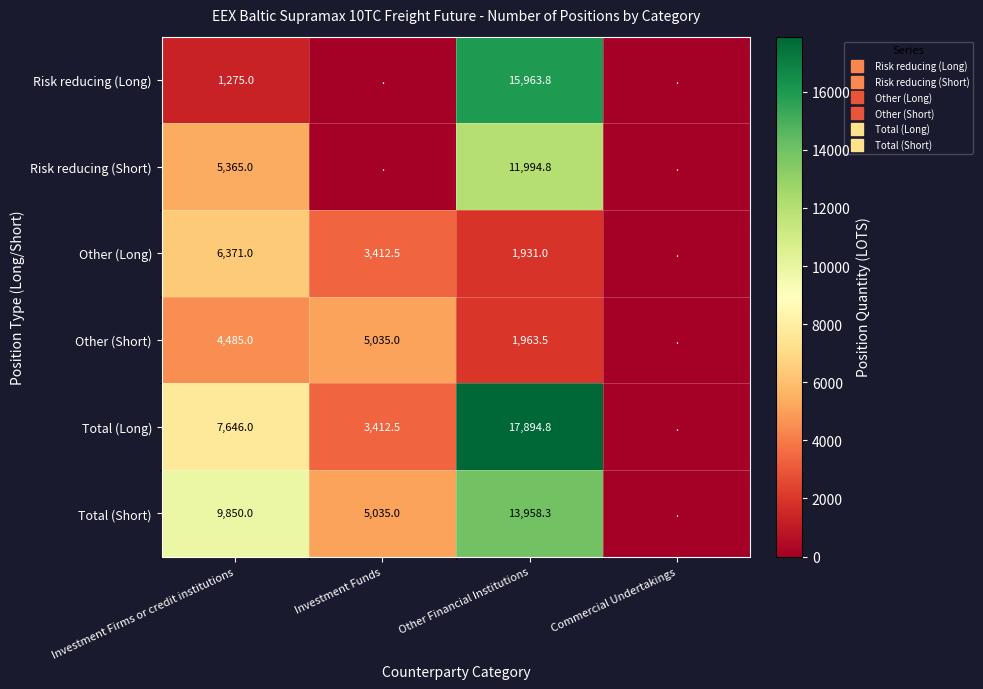

Rank the series by their maximum value, from lowest to highest.

Other (Short), Other (Long), Risk reducing (Short), Total (Short), Risk reducing (Long), Total (Long)